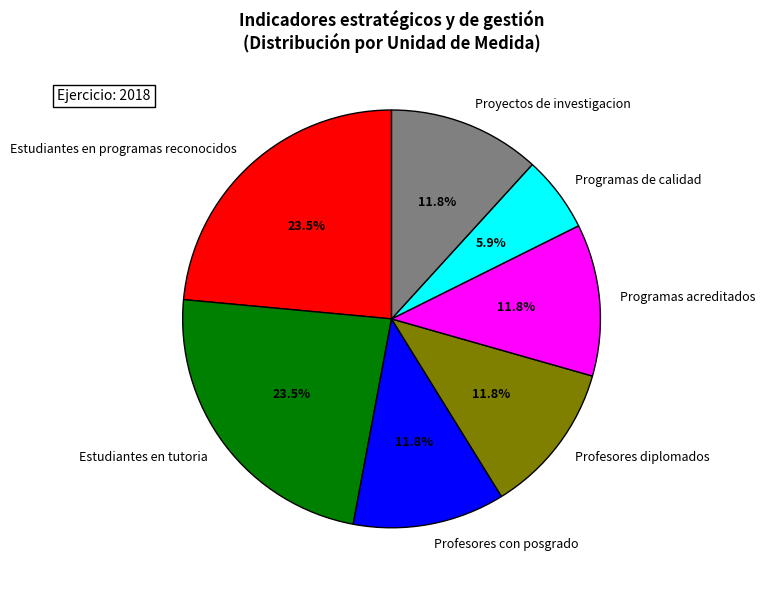

Is Profesores diplomados the majority of the pie?

No